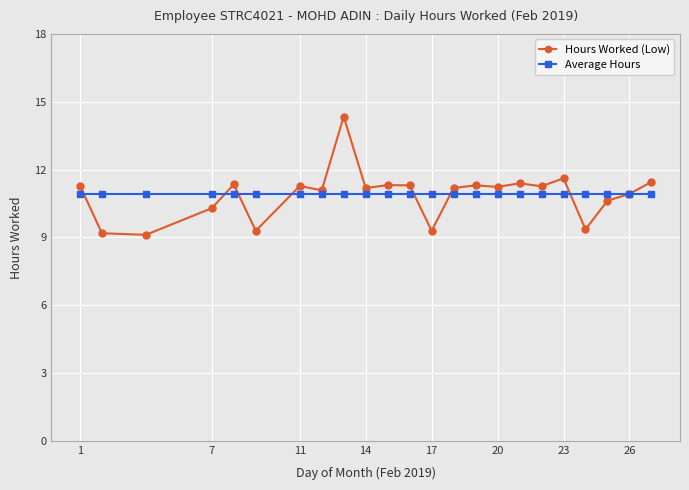

Rank the series by their maximum value, from lowest to highest.

Average Hours, Hours Worked (Low)